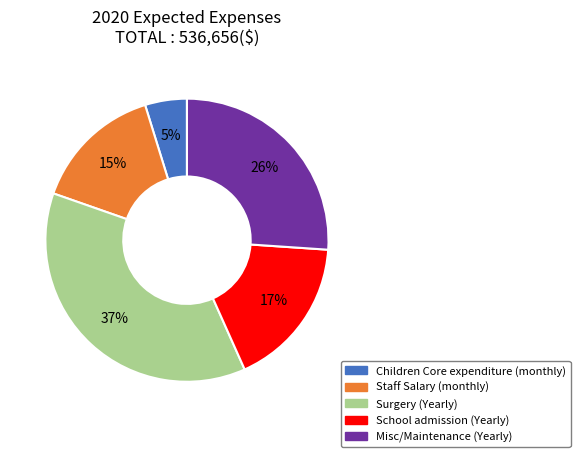

Combined, do School admission (Yearly) and Staff Salary (monthly) account for over 50%?

No